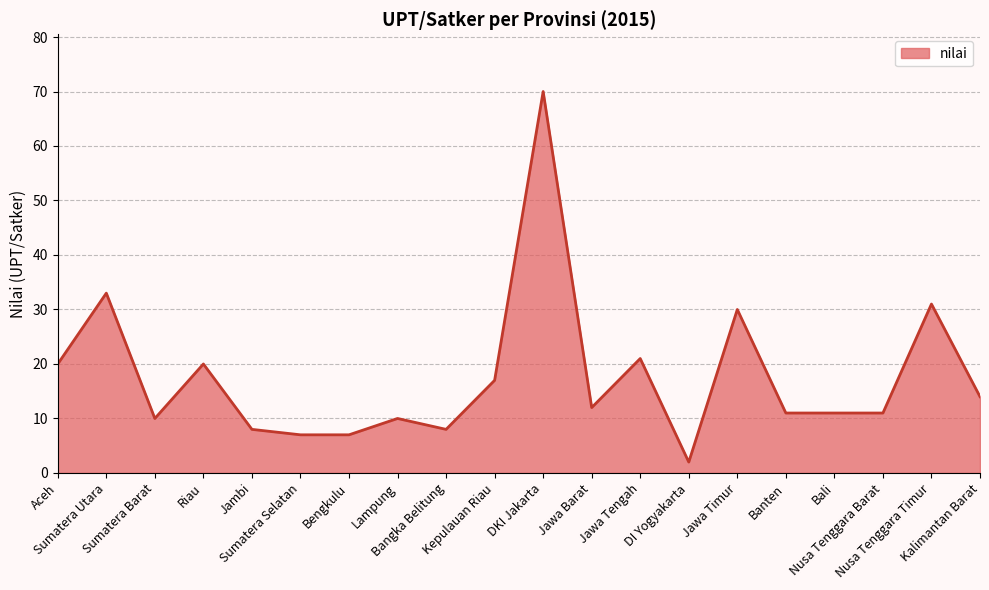

What is the minimum value shown in the chart?

2